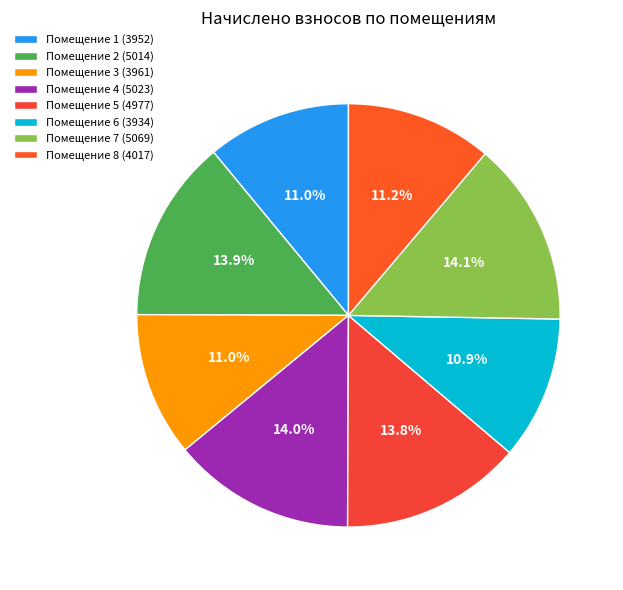

What is the smallest slice in the pie chart?

6